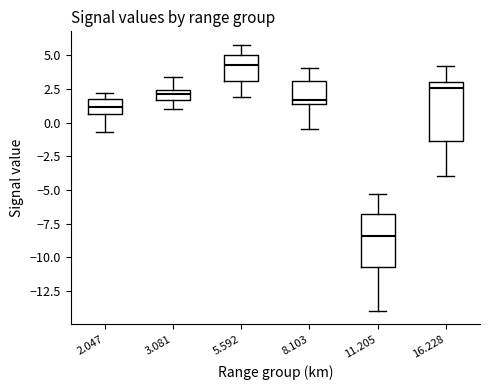

Where is the upper edge of the box at x = 8.103 on the y-axis? The values are not printed on the chart, so give them approximately, as read against the axis.

3.0